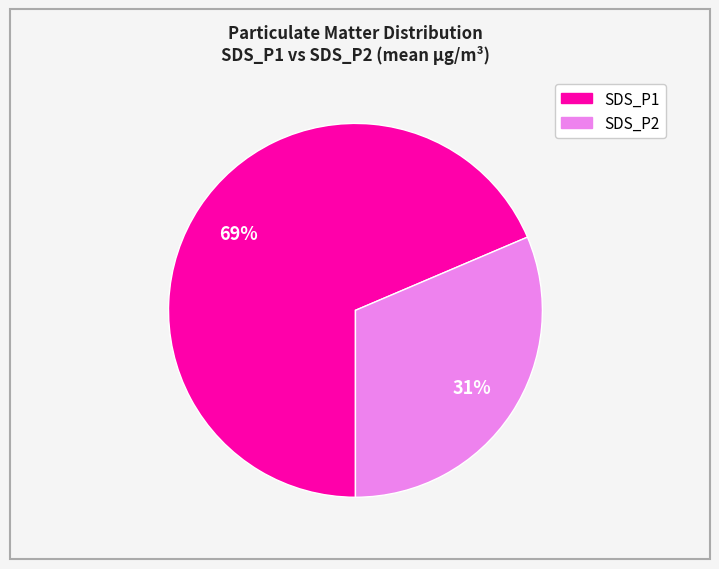

Count the number of slices in the pie.

2